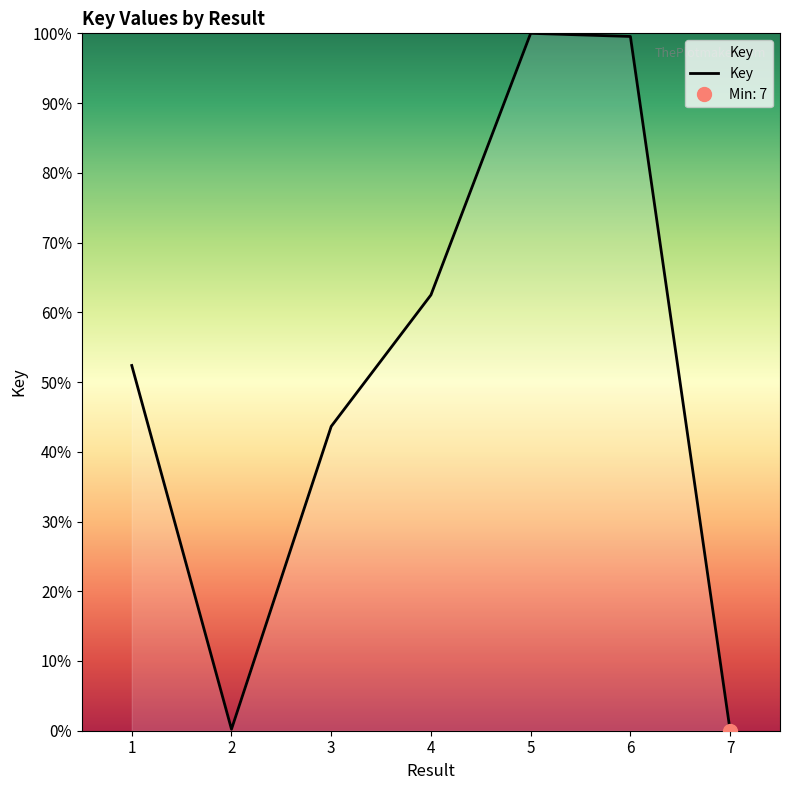

Which label corresponds to the smallest value in the chart?

7